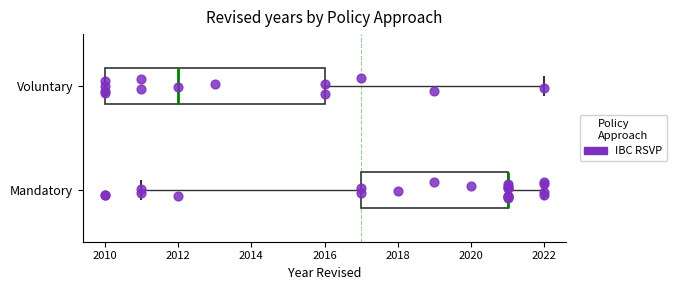

Reading bottom to top, read every box against the x-axis: the position of its median line, the range the box covers, and the ends of its whiskers. The values are not printed on the chart, so give them approximately, as read against the axis.

Mandatory: median 2021 (drawn on the box's right edge), box 2017 to 2021, whiskers 2011 to 2022
Voluntary: median 2012, box 2010 to 2016, whiskers 2010 to 2022